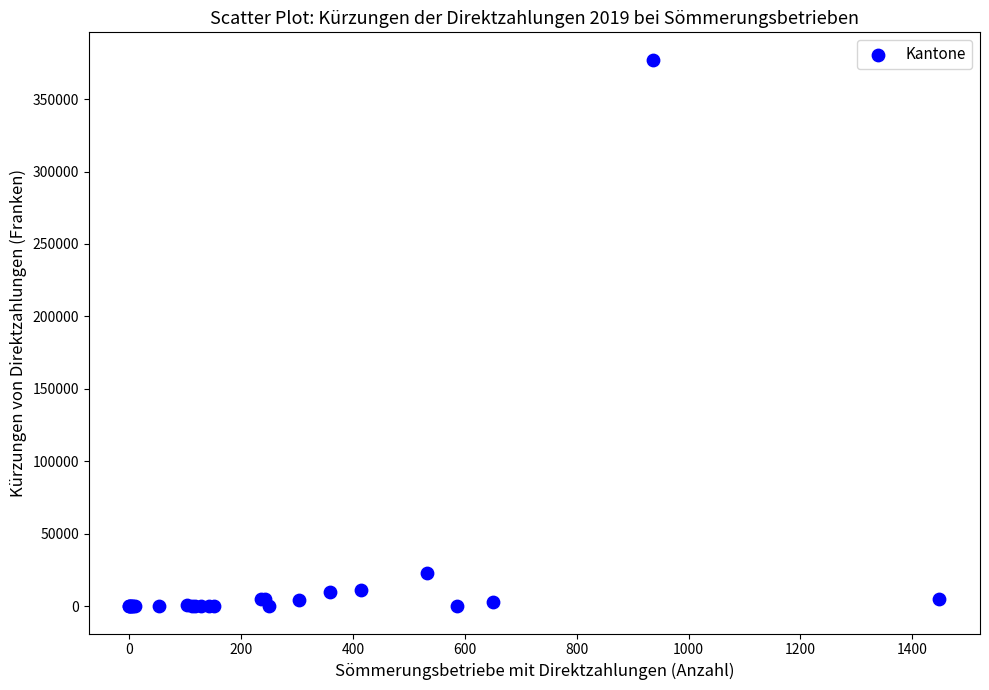

What Y value in the scatter plot is closest to 188610?

23110.4